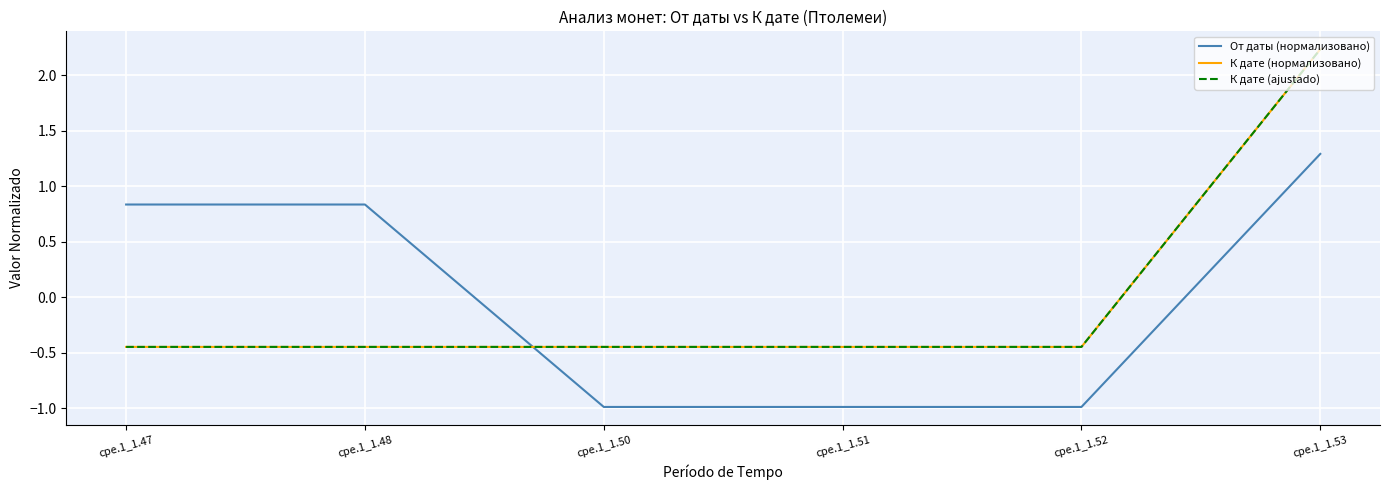

True or false: К дате (ajustado) has a value of -0.6 at cpe.1_1.52.

False